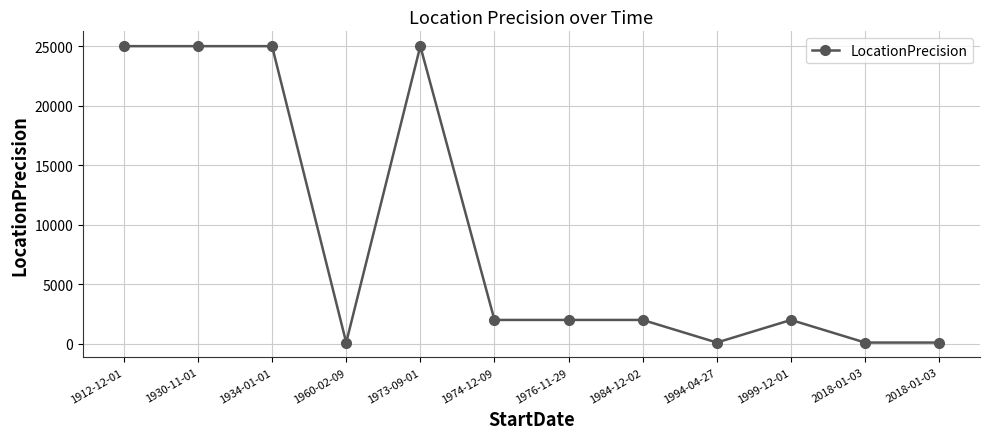

The value at 1934-01-01 is 15200. True or false?

False